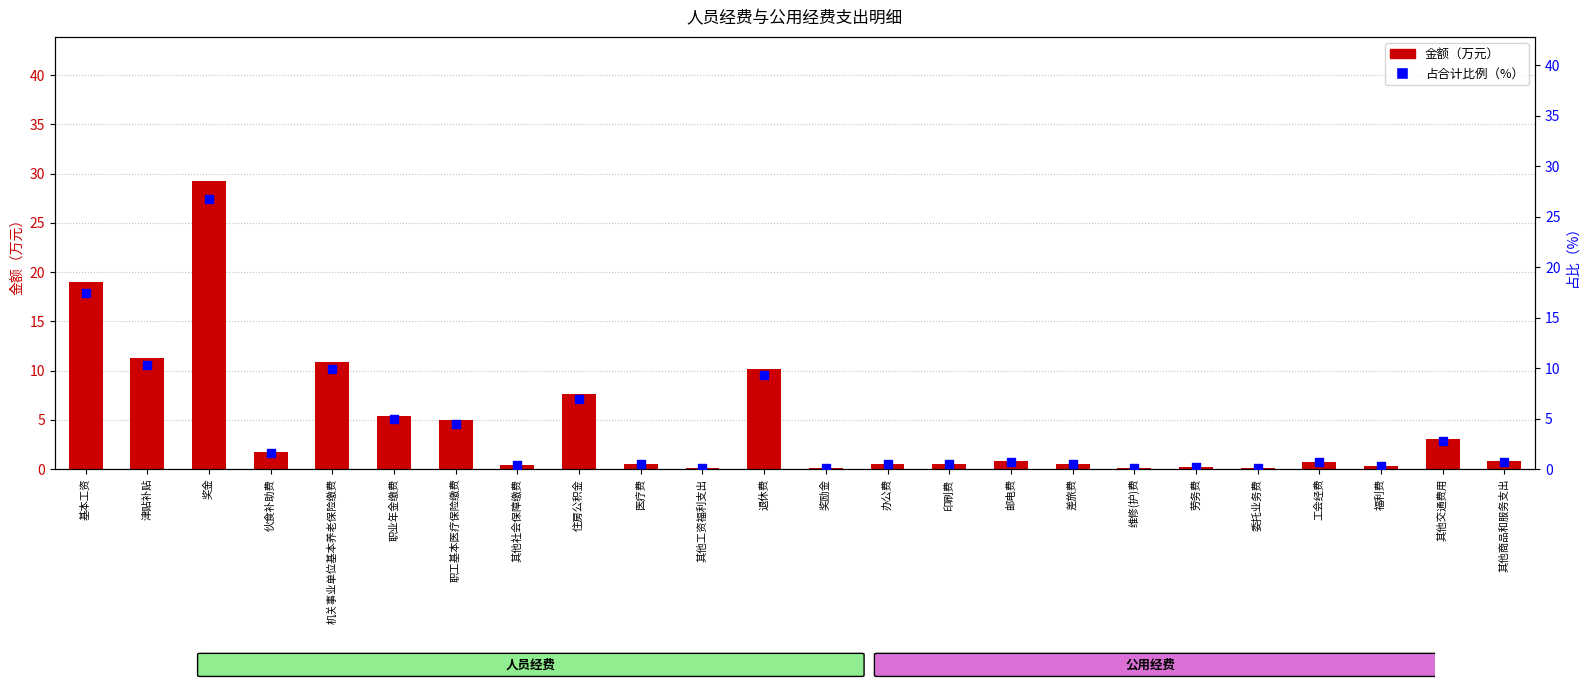

Which series contains the highest Y value?

金额（万元）